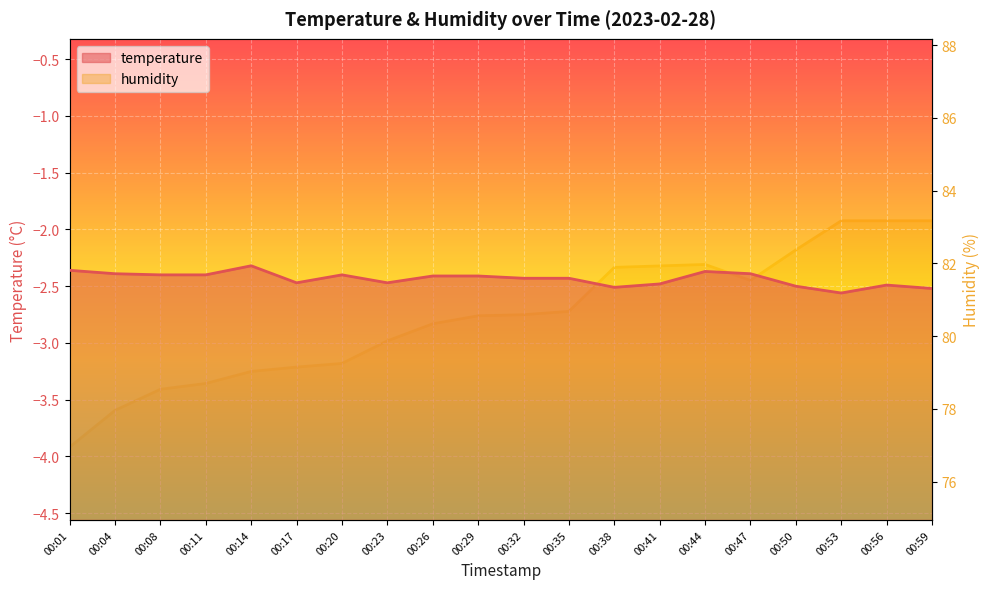

The temperature series shows -1.0 at 00:44. True or false?

False